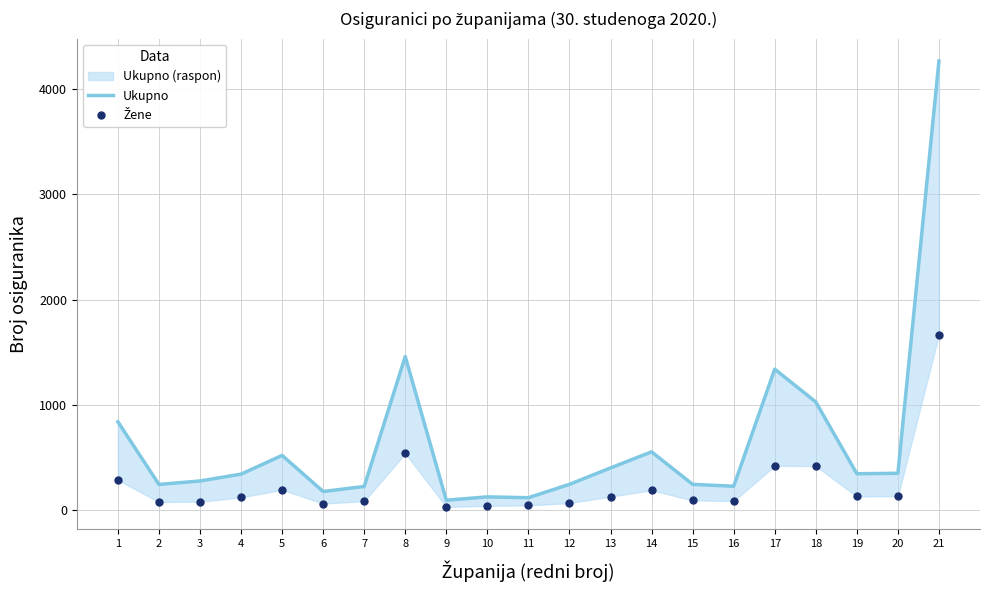

What are all the series names shown in the legend?

Ukupno, Žene